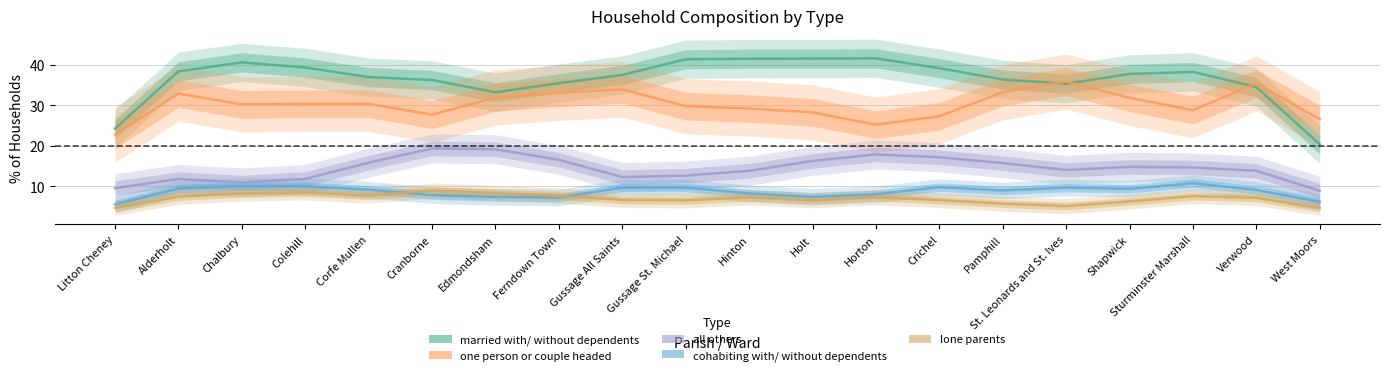

List the labels in order of % all others value, largest first.

Cranborne, Edmondsham, Horton, Crichel, Ferndown Town, Holt, Corfe Mullen, Pamphill, Shapwick, Sturminster Marshall, St. Leonards and St. Ives, Hinton, Verwood, Gussage St. Michael, Gussage All Saints, Colehill, Alderholt, Chalbury, Litton Cheney, West Moors